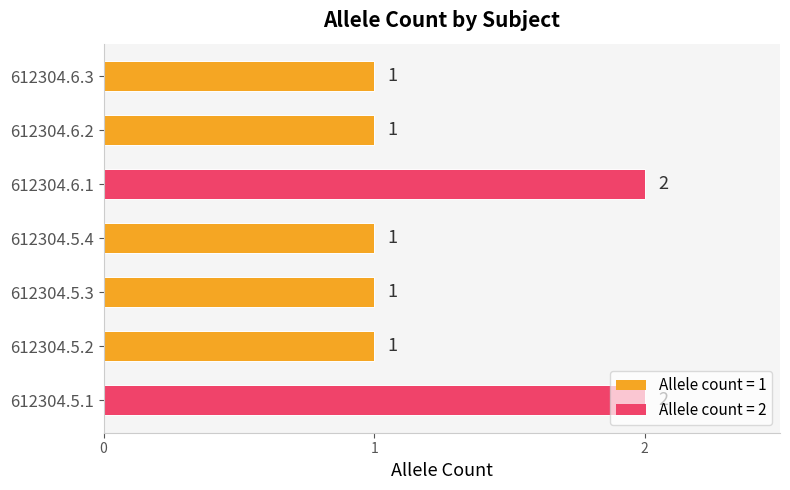

Is it true that the value at 612304.5.3 is 2?

False